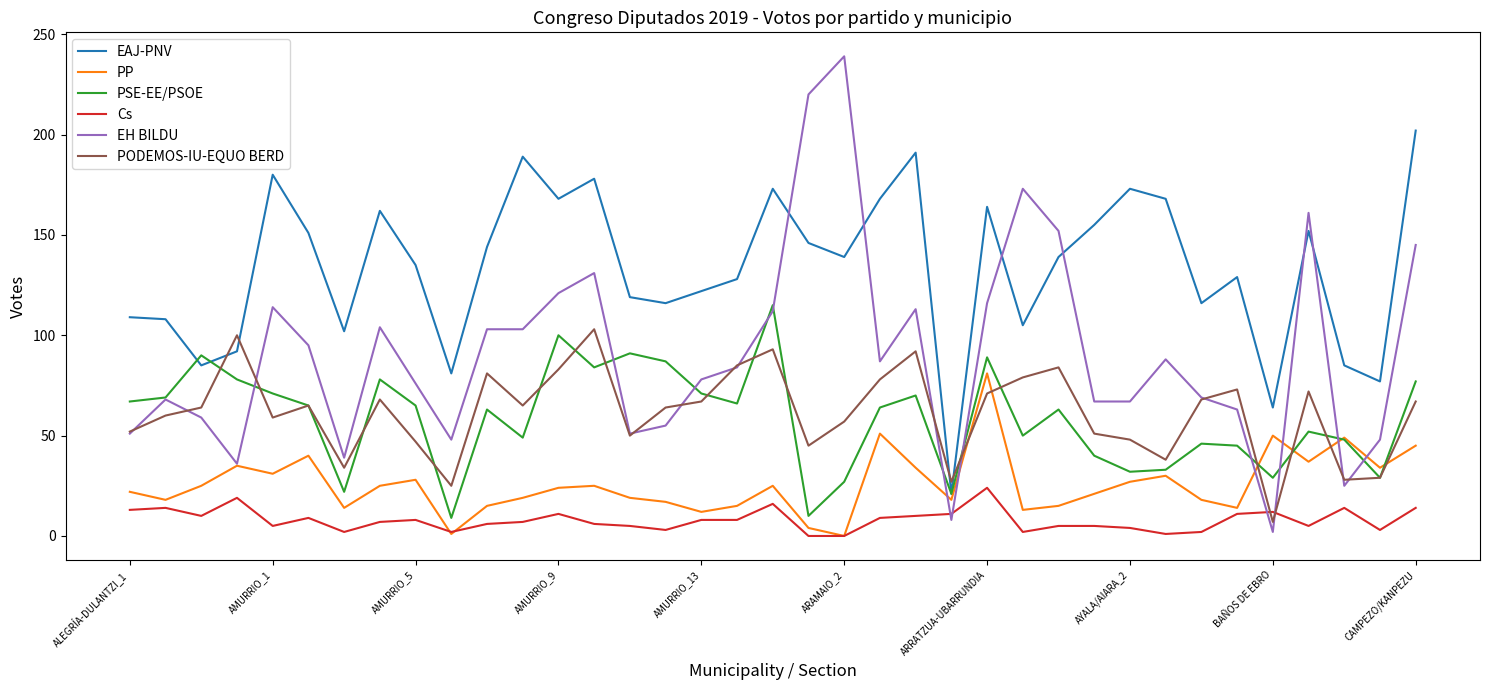

Rank the series by their maximum value, from highest to lowest.

EH BILDU, EAJ-PNV, PSE-EE/PSOE, PODEMOS-IU-EQUO BERD, PP, Cs